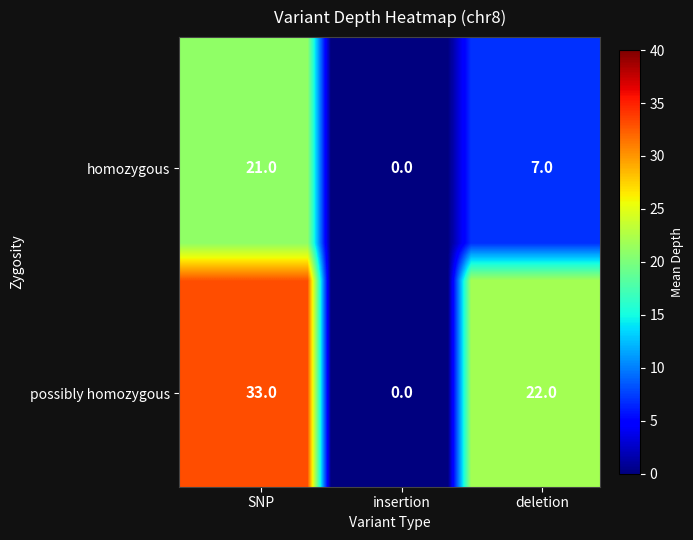

Which has a higher value, 6 or 15?

15